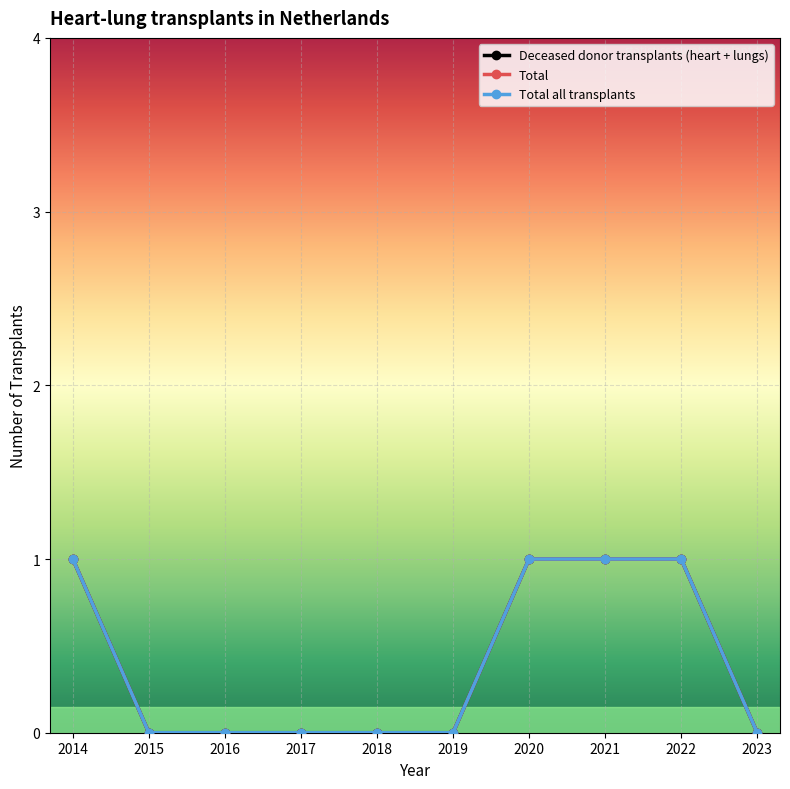

Reading left to right, list all the values displayed in this chart.

Deceased donor transplants (heart + lungs): 1	0	0	0	0	0	1	1	1	0
Total: 1	0	0	0	0	0	1	1	1	0
Total all transplants: 1	0	0	0	0	0	1	1	1	0